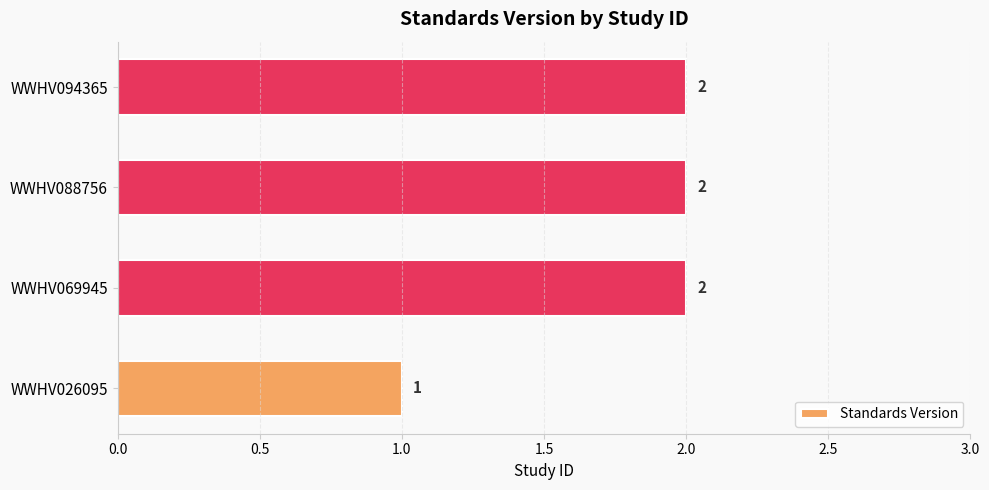

What is the sum of the values at WWHV088756 and WWHV094365?

4